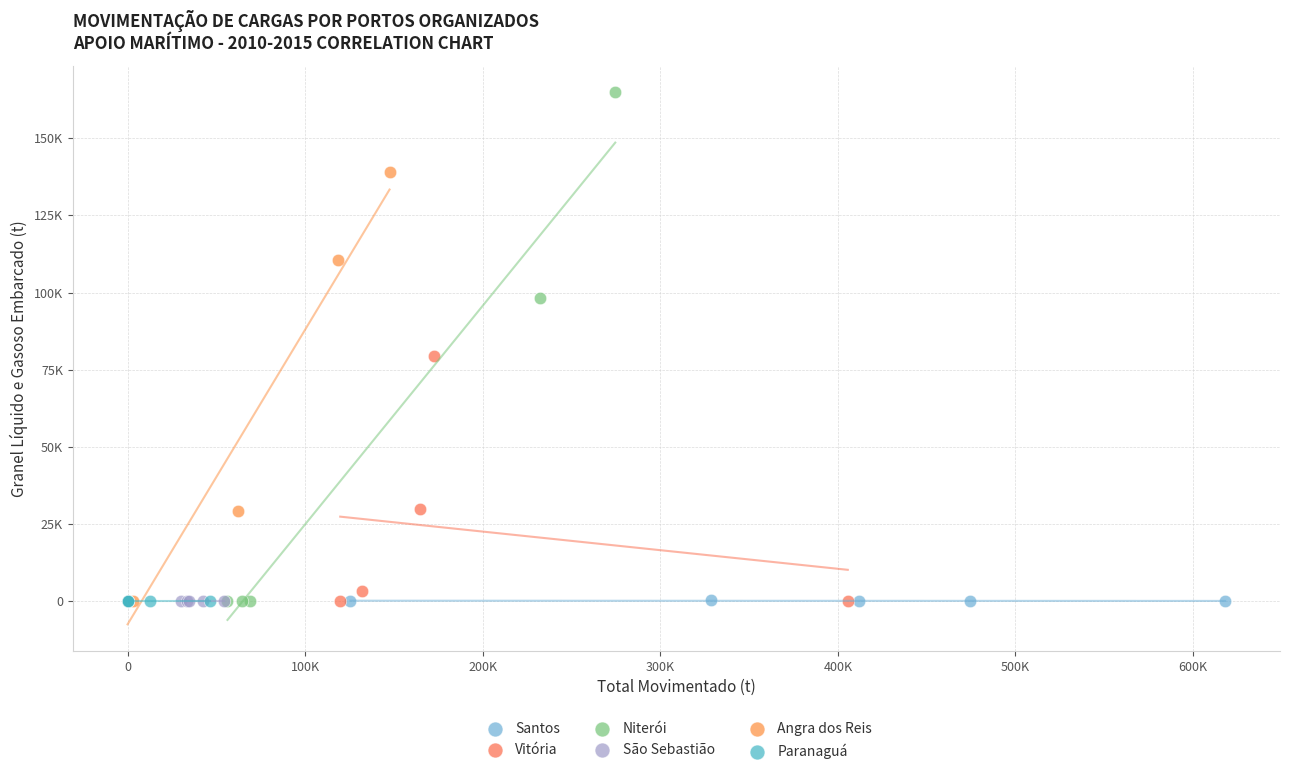

Which series reaches the maximum Y coordinate?

Niterói